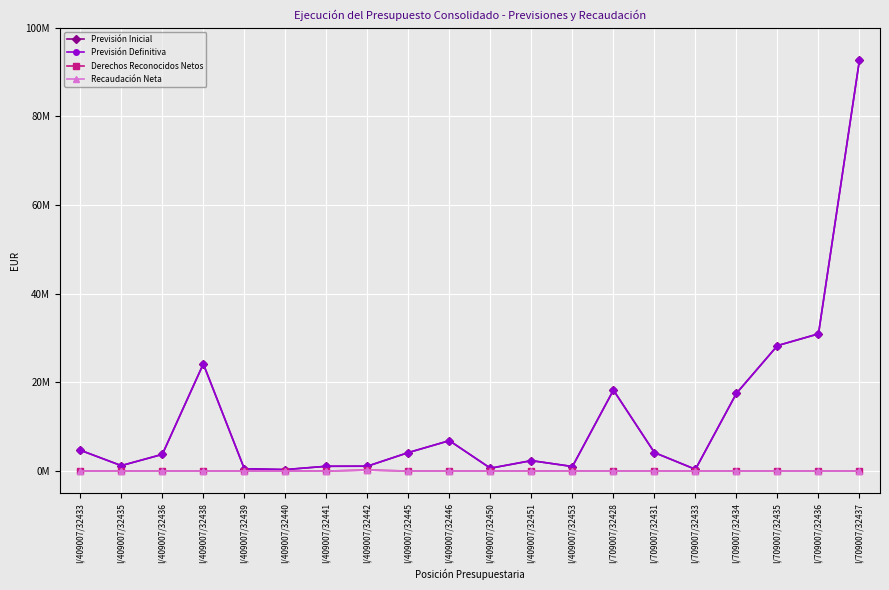

Is this an area chart (filled region under the line)?

No